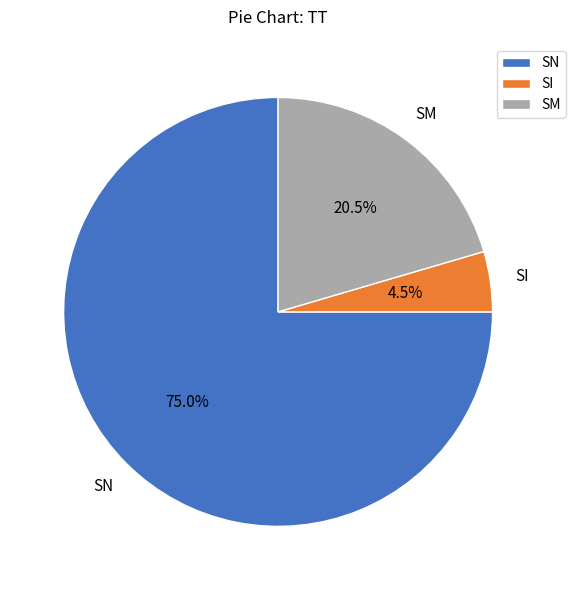

Which category has the smallest portion of the pie?

SI